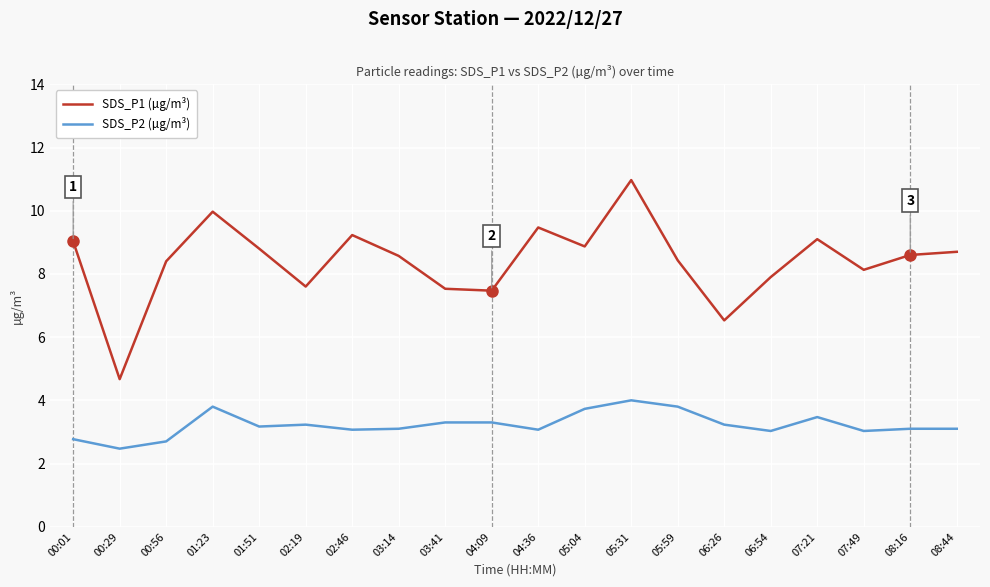

True or false: SDS_P2 (µg/m³) and SDS_P1 (µg/m³) cross at least once.

False